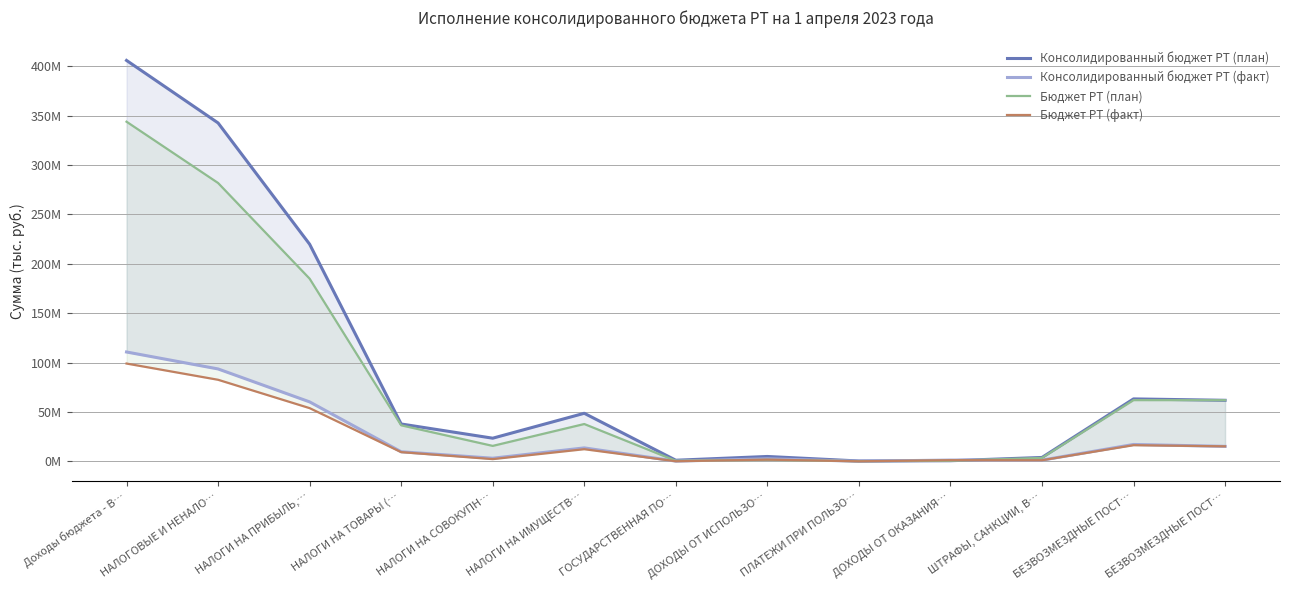

Where is Консолидированный бюджет РТ (факт) nearest to the value 55486485?

НАЛОГИ НА ПРИБЫЛЬ,…